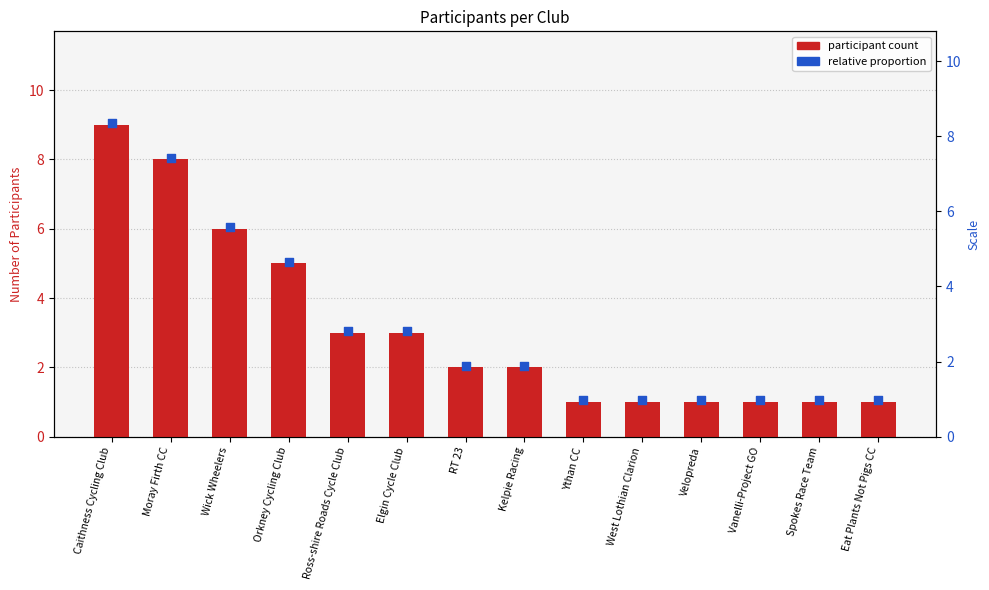

Which series has the largest total across all categories?

relative proportion